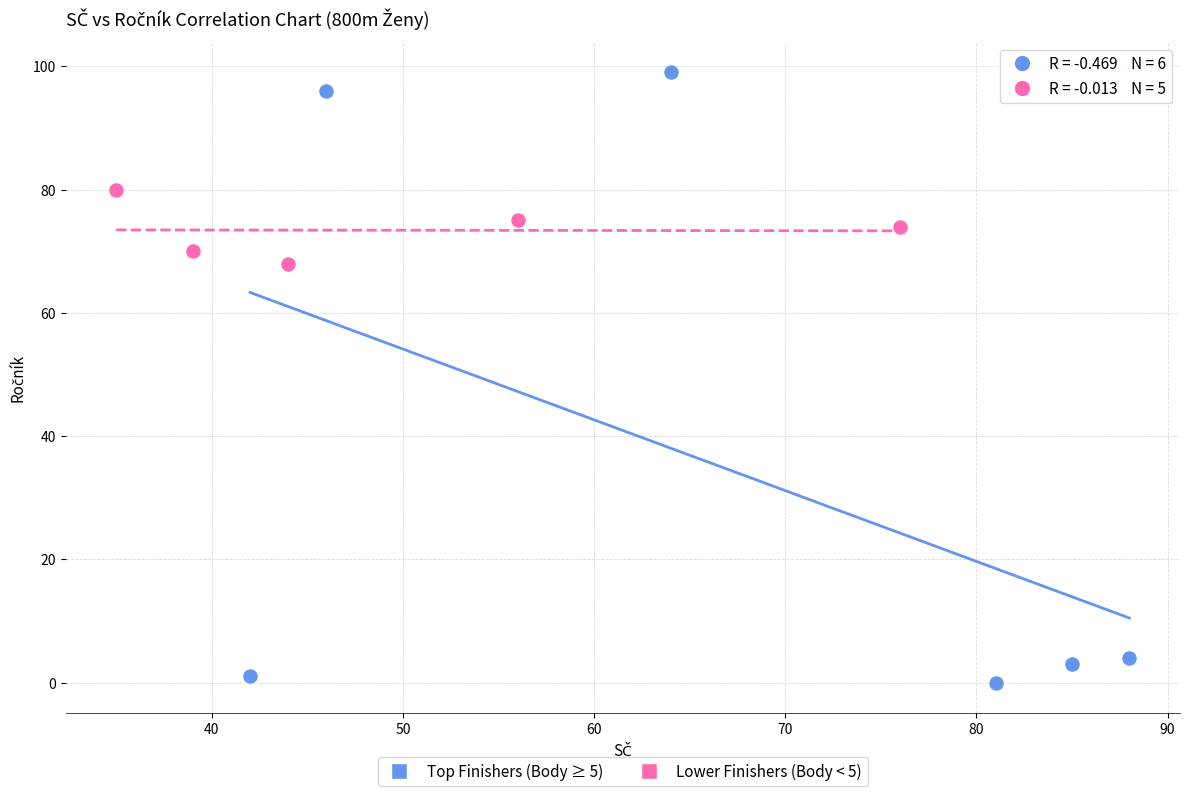

Which series contains the lowest Y value?

Top Finishers (Body ≥ 5)